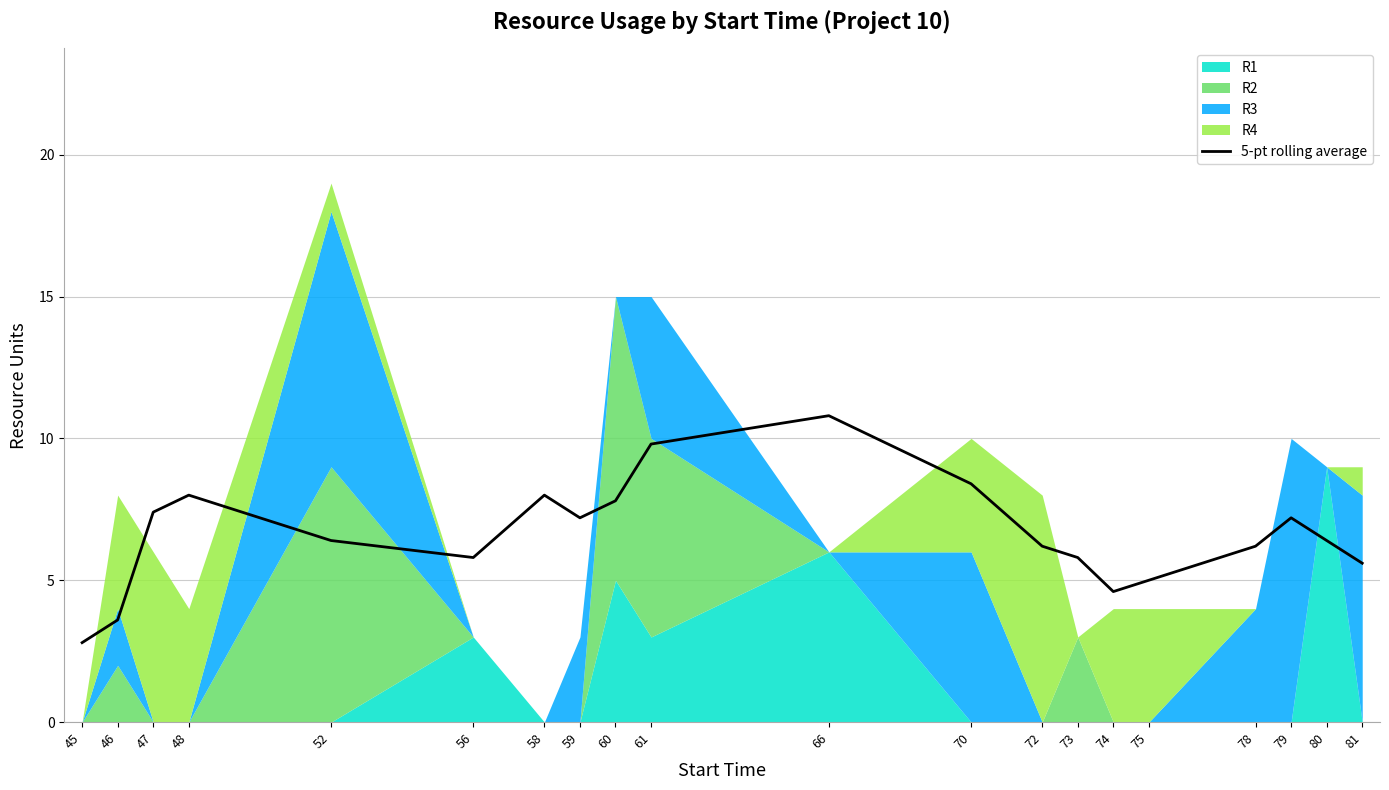

Which has a higher value, 78 or 81?

78